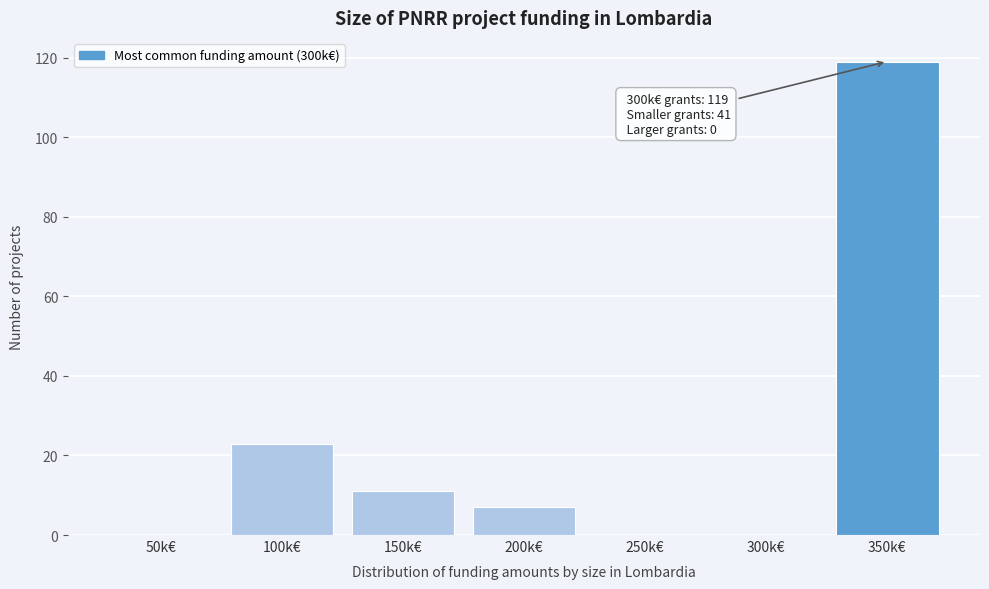

Reading left to right, extract all data points from this chart.

50k€=0	100k€=23	150k€=11	200k€=7	250k€=0	300k€=0	350k€=119